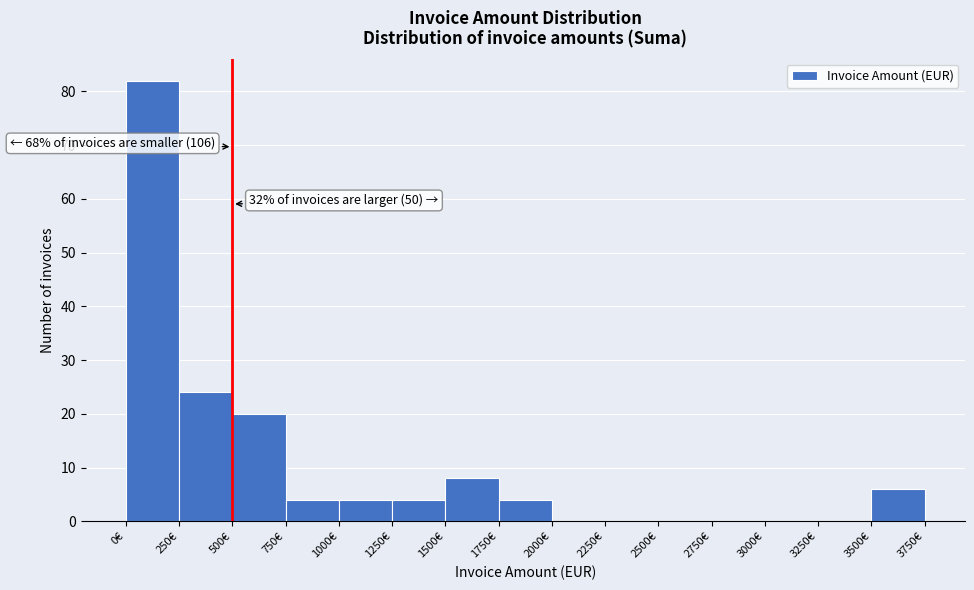

Which range on the x-axis has the tallest bar?

0 to 250